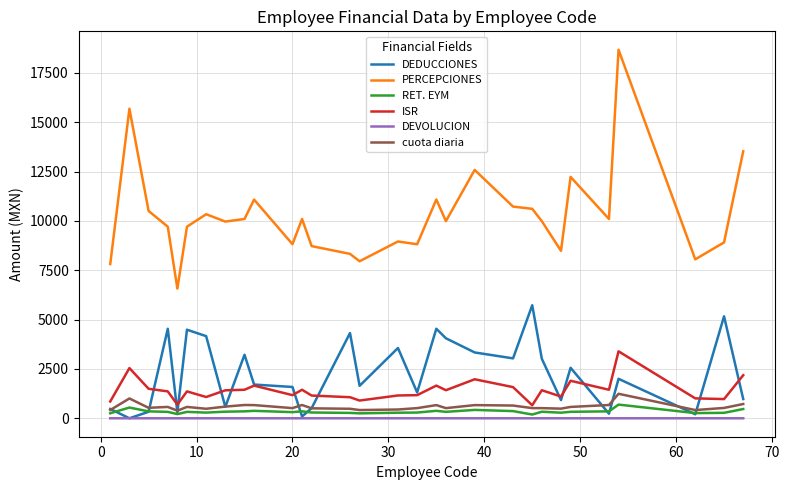

Which series has the widest spread of values?

PERCEPCIONES